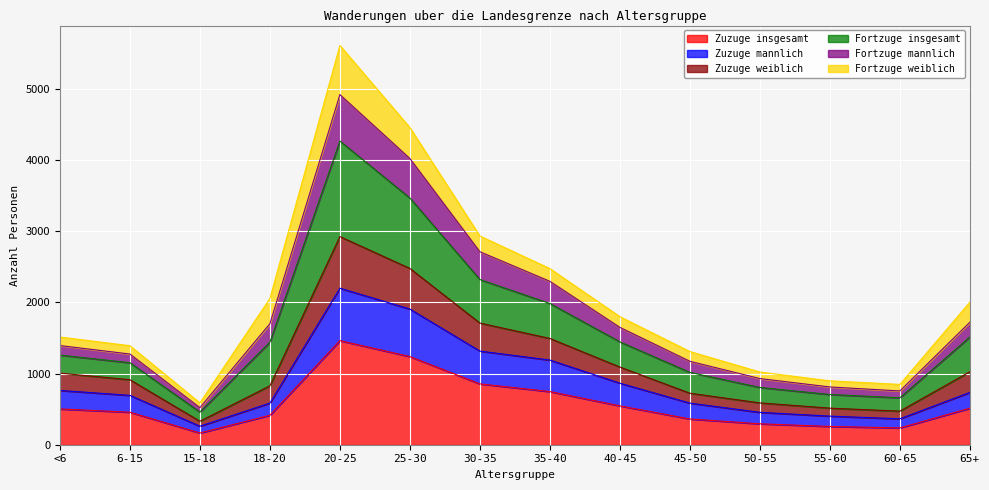

How many lines are shown in the chart?

6